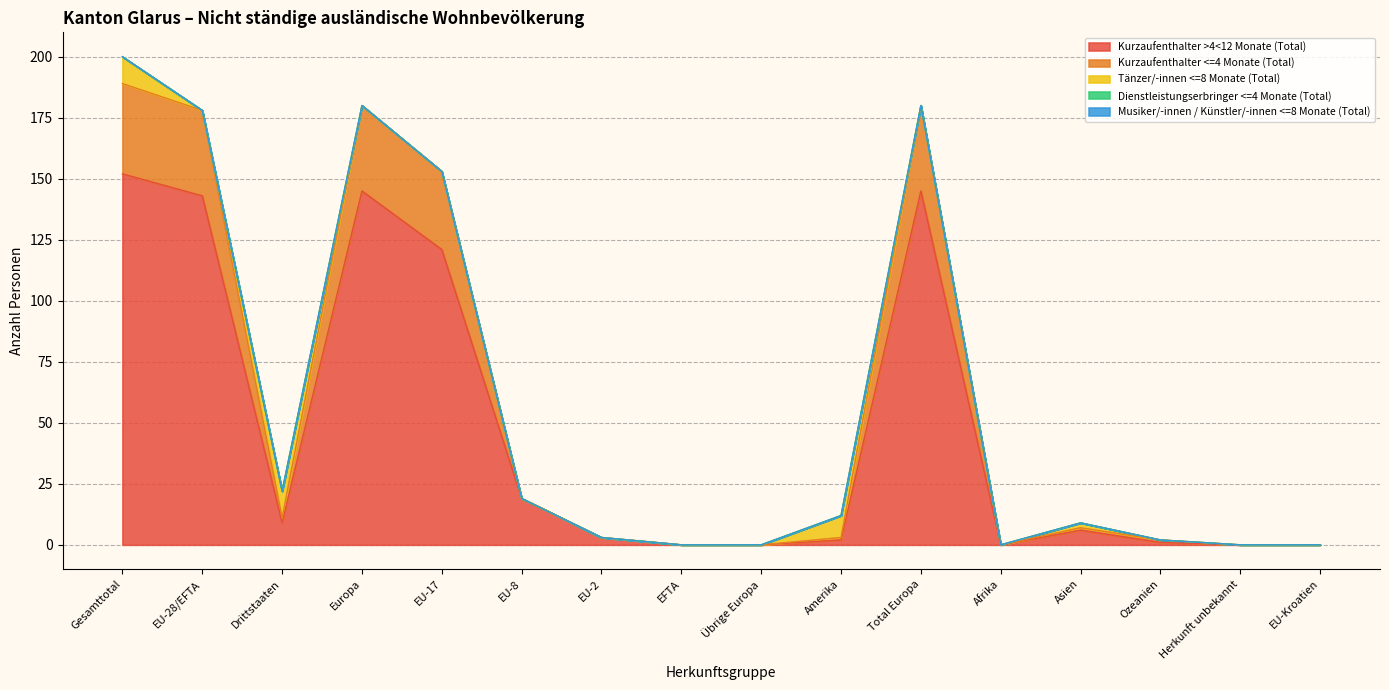

At which label does Tänzer/-innen <=8 Monate (Total) reach its peak?

Gesamttotal